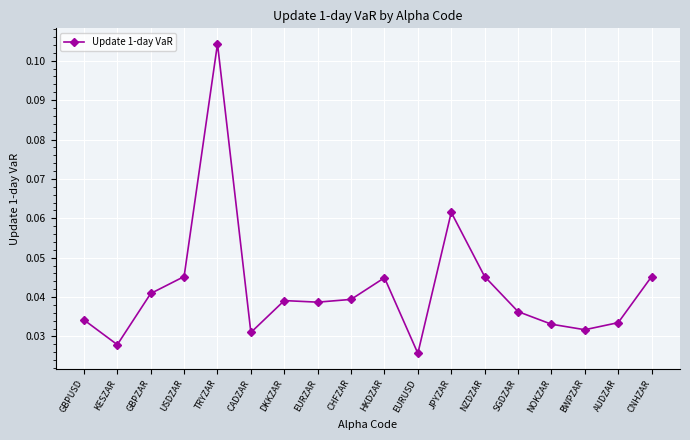

At which category does the chart reach its minimum across all series?

EURUSD